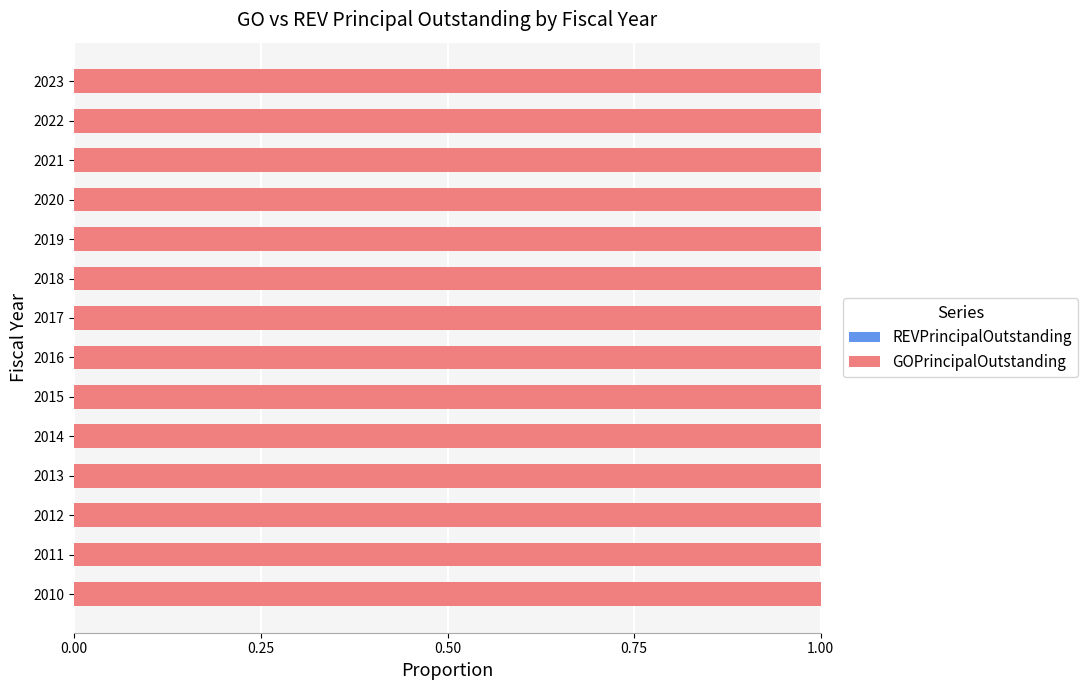

Rank the series at 2012 from highest to lowest value.

GOPrincipalOutstanding, REVPrincipalOutstanding